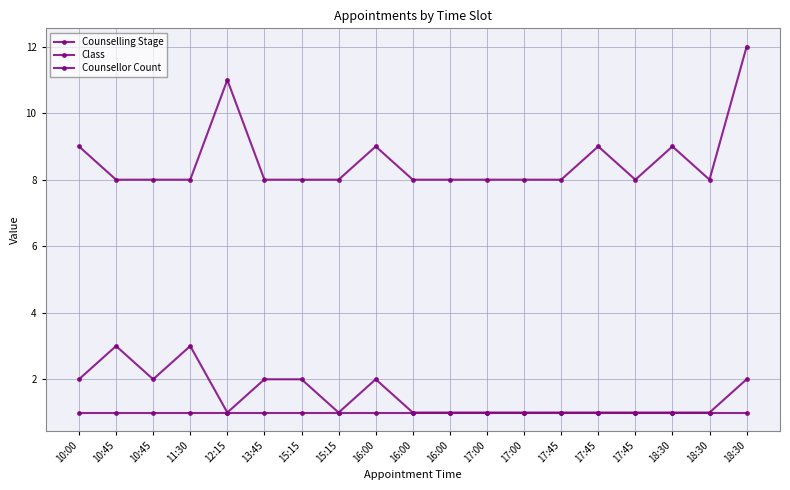

Is this an area chart (filled region under the line)?

No